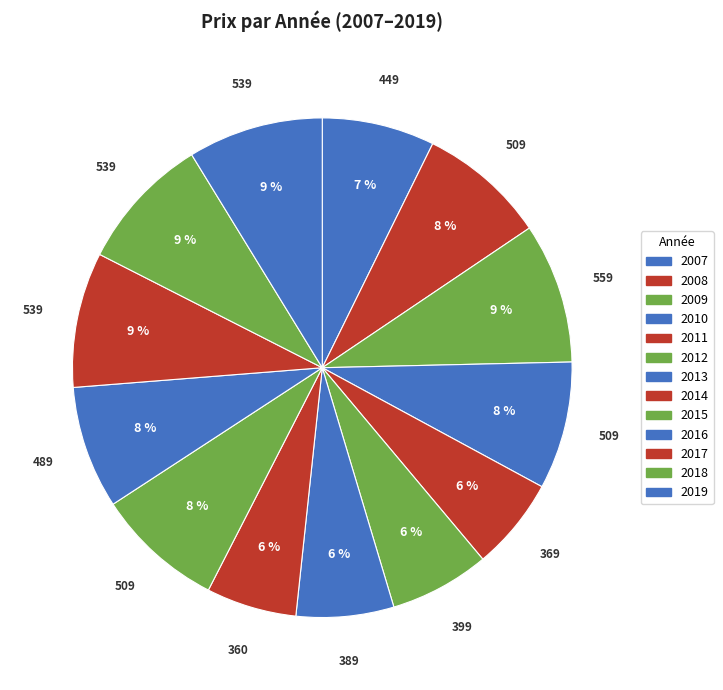

How many segments does this pie chart have?

13